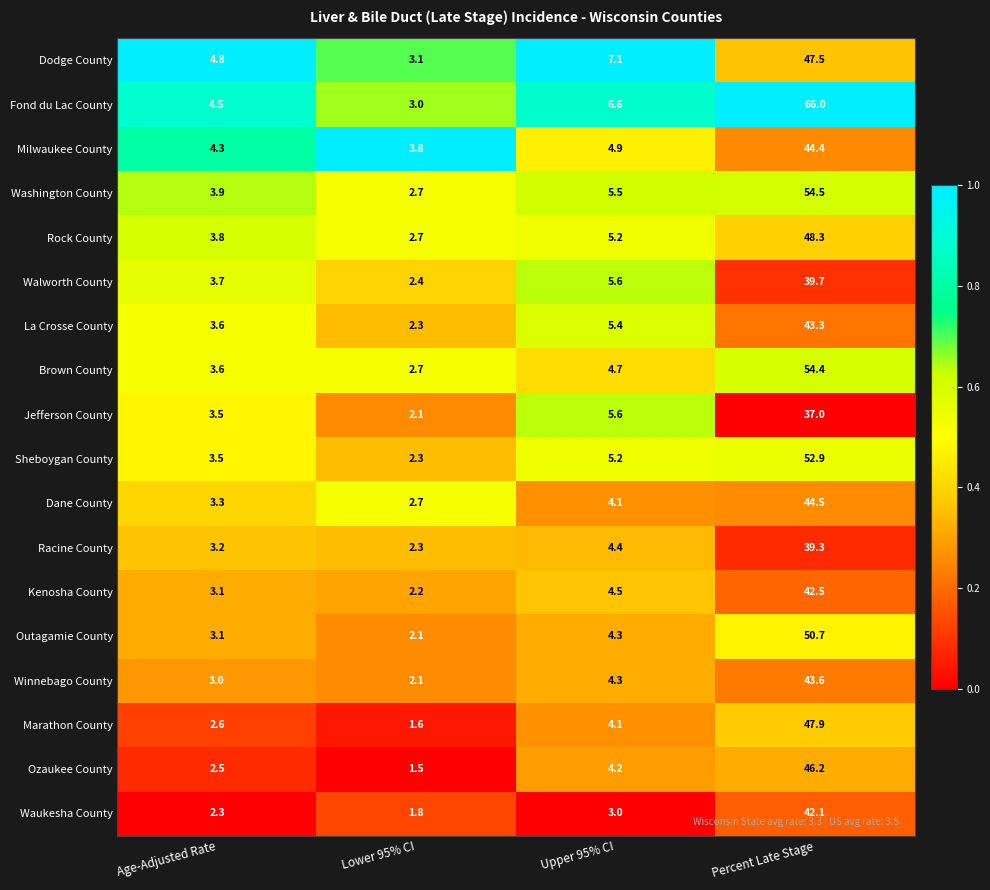

List the labels in order of Jefferson County value, smallest first.

Lower 95% CI, Age-Adjusted Rate, Upper 95% CI, Percent Late Stage